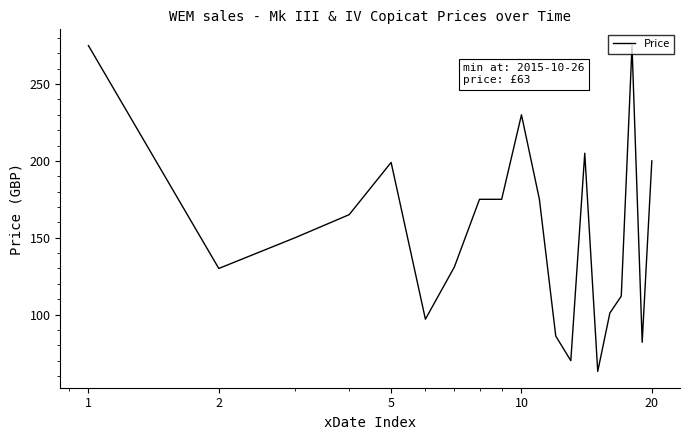

What is the difference between the maximum and minimum values?

212